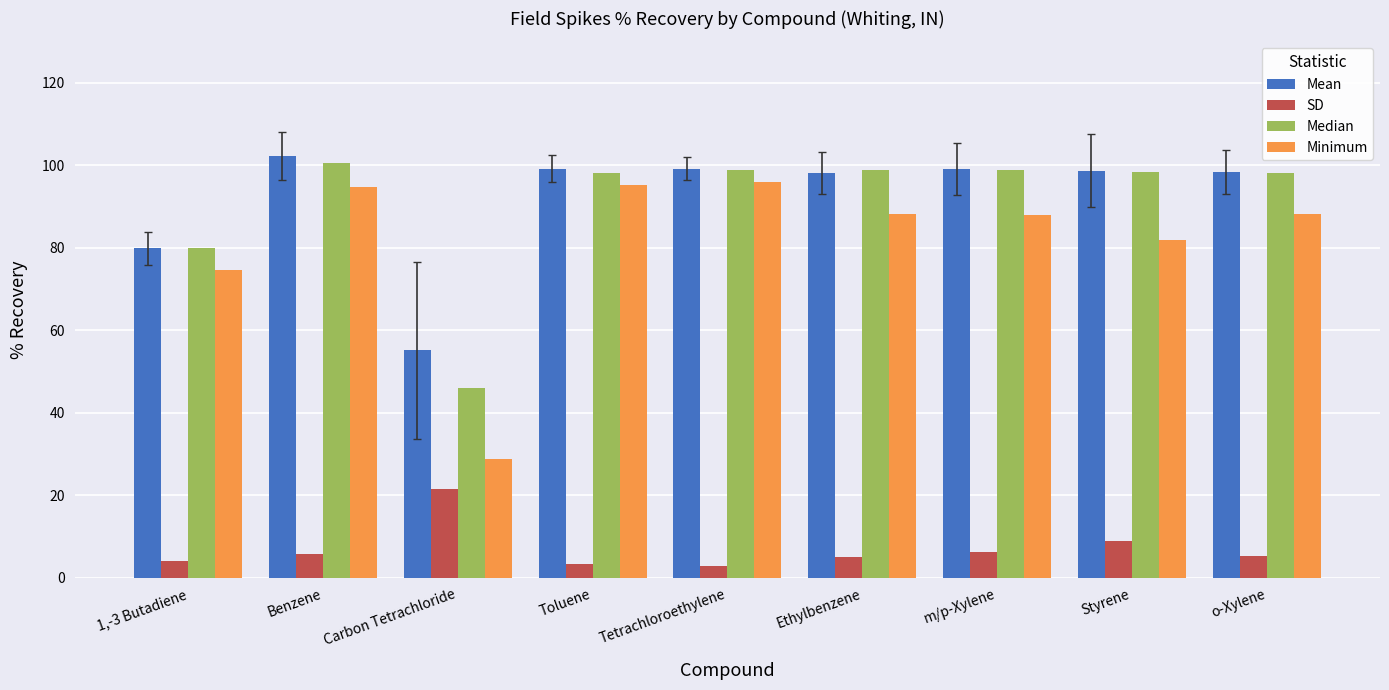

Between Carbon Tetrachloride and Toluene, which series saw the biggest shift?

Minimum